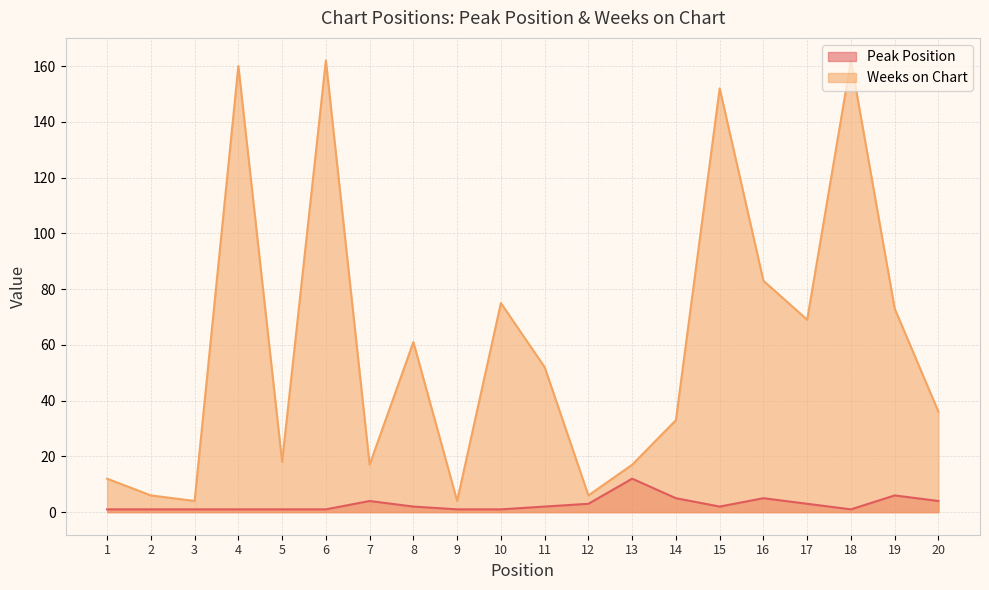

Count the number of data series in this chart.

2